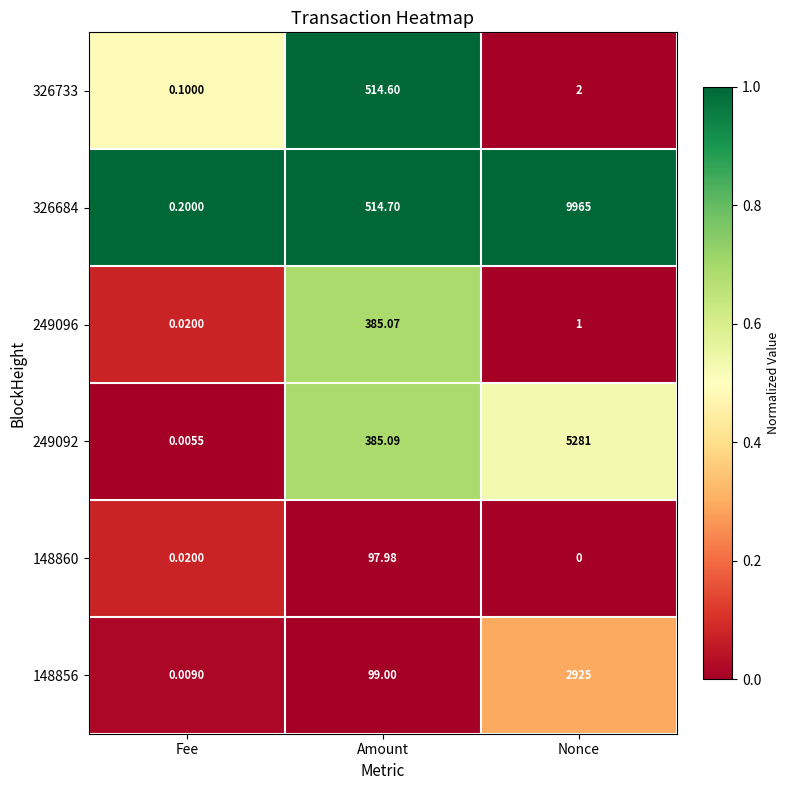

At which category does the chart reach its peak across all series?

Nonce